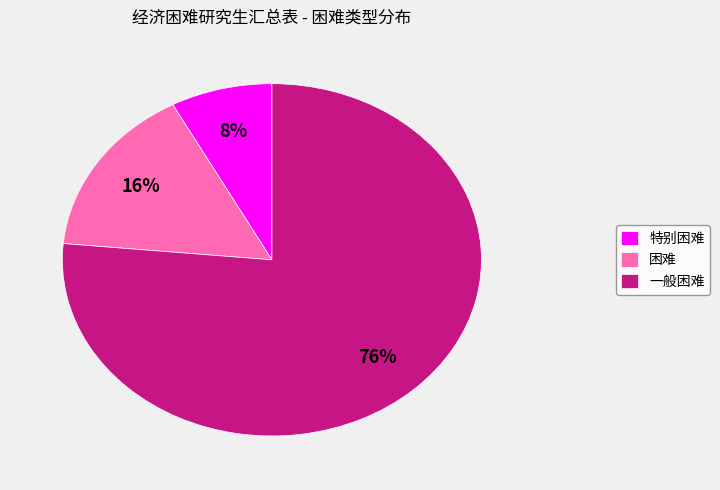

What percentage is the 困难 slice, to the nearest percent?

16%